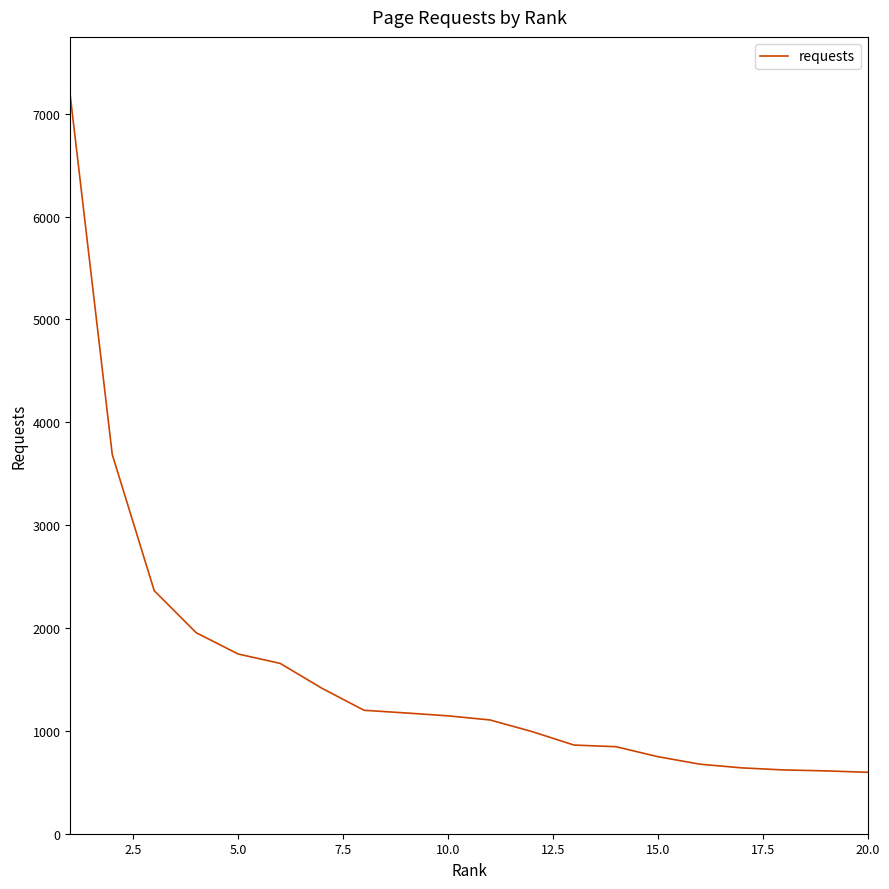

What is the greatest value displayed?

7173